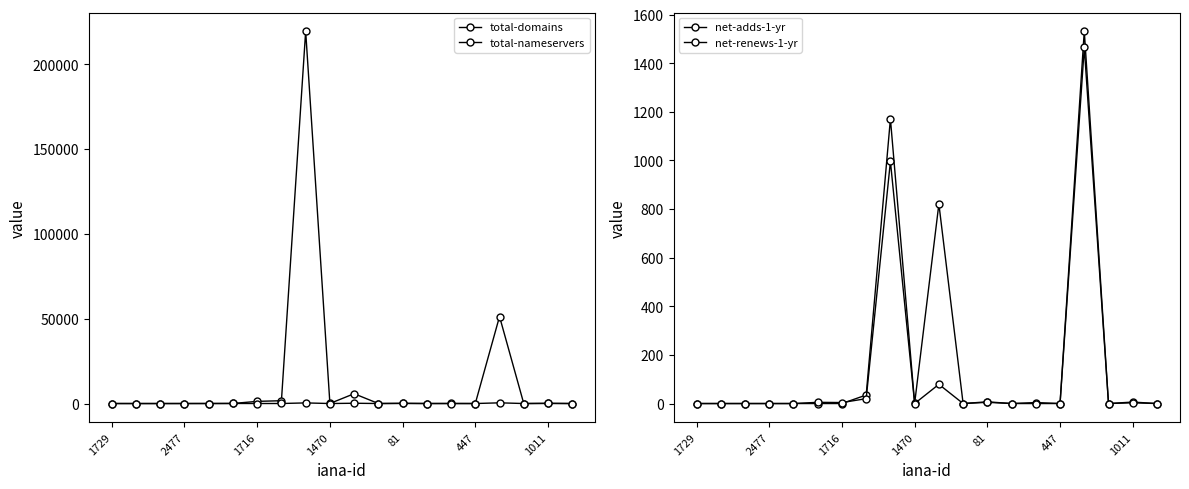

Which series changed the most between 1729 and 81?

total-domains